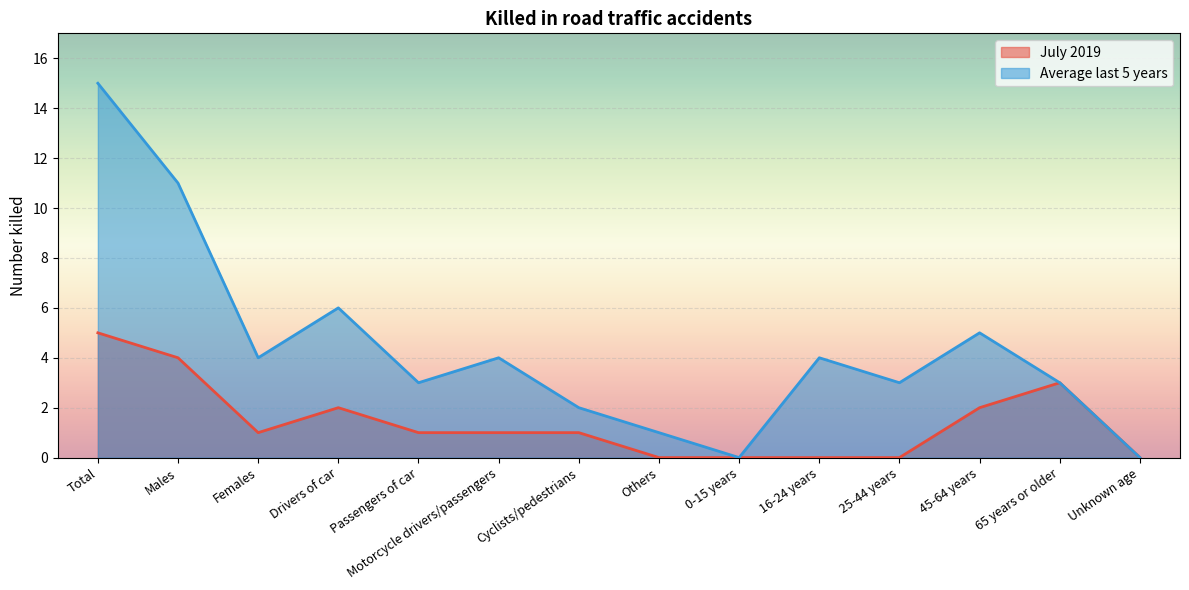

True or false: July 2019 and Average last 5 years intersect in this chart.

False